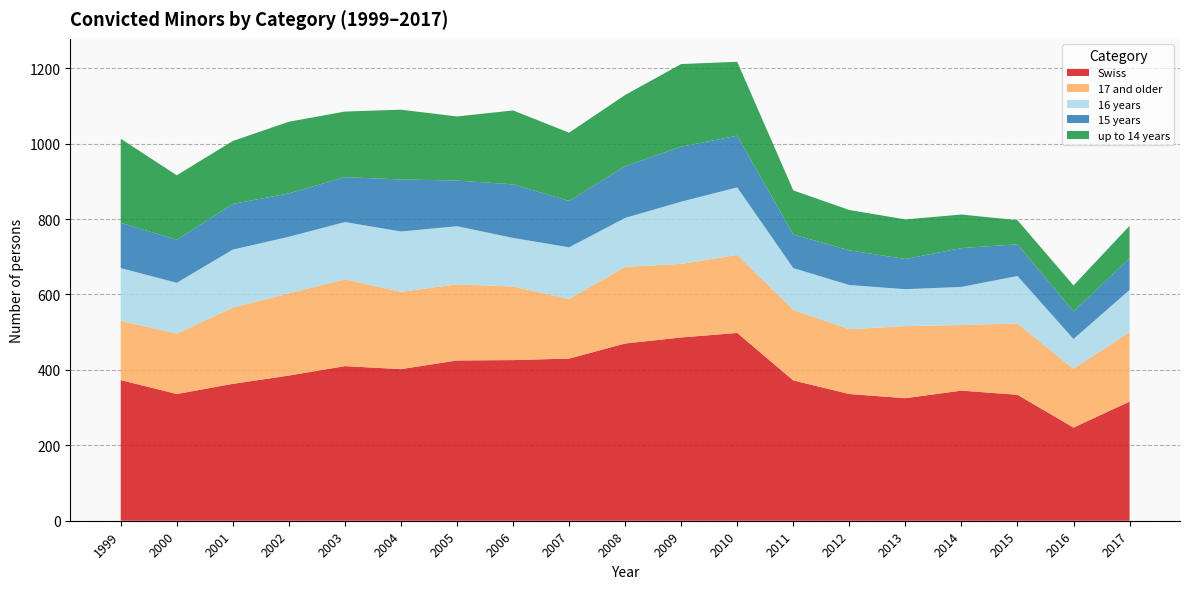

Reading left to right, extract all data points from this chart.

Swiss: 1999=373	2000=336	2001=363	2002=385	2003=410	2004=402	2005=425	2006=426	2007=430	2008=470	2009=486	2010=498	2011=372	2012=336	2013=325	2014=345	2015=334	2016=247	2017=316
17 and older: 1999=157	2000=160	2001=202	2002=218	2003=230	2004=205	2005=202	2006=195	2007=158	2008=203	2009=195	2010=207	2011=187	2012=172	2013=191	2014=174	2015=189	2016=156	2017=184
16 years: 1999=140	2000=135	2001=154	2002=150	2003=152	2004=160	2005=154	2006=129	2007=137	2008=130	2009=165	2010=179	2011=111	2012=117	2013=98	2014=101	2015=126	2016=79	2017=112
15 years: 1999=120	2000=114	2001=121	2002=115	2003=119	2004=138	2005=121	2006=142	2007=123	2008=137	2009=146	2010=137	2011=89	2012=92	2013=80	2014=103	2015=84	2016=73	2017=84
up to 14 years: 1999=223	2000=171	2001=167	2002=190	2003=174	2004=185	2005=170	2006=196	2007=181	2008=189	2009=219	2010=196	2011=117	2012=107	2013=105	2014=89	2015=64	2016=69	2017=86